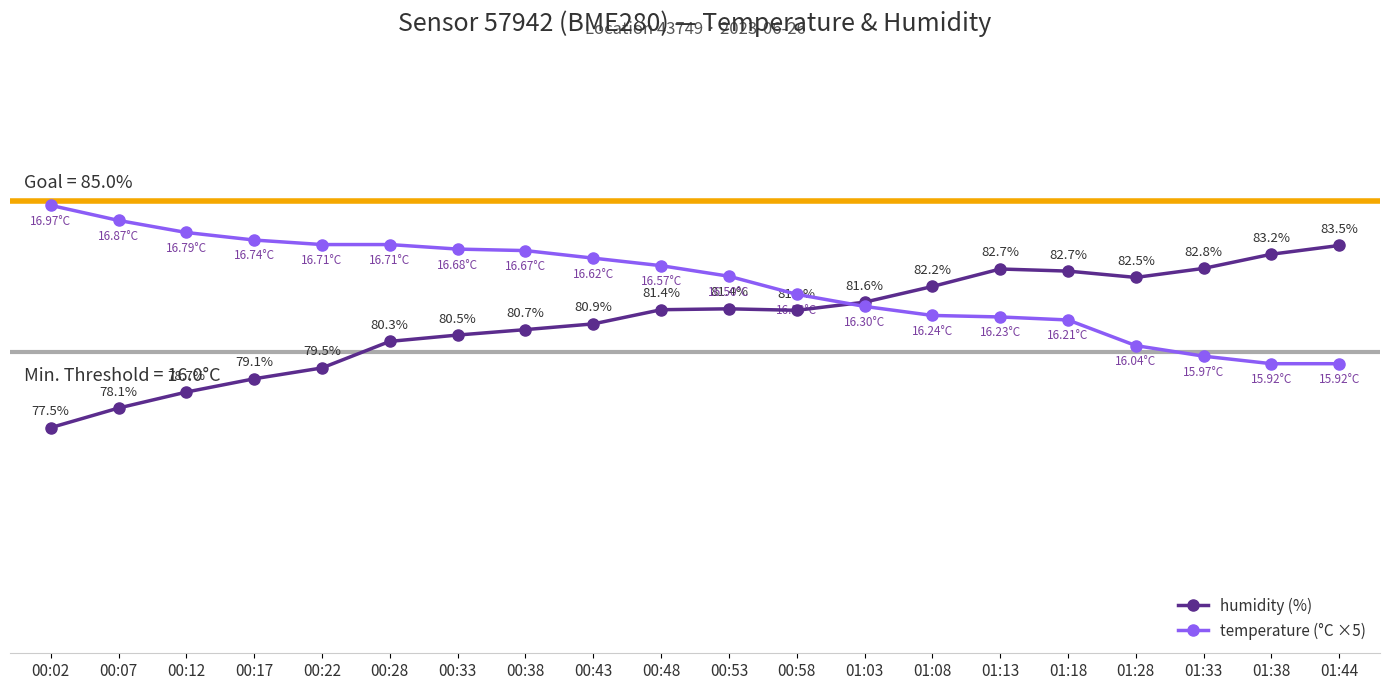

Where does the humidity (%) series first go above 81?

00:48